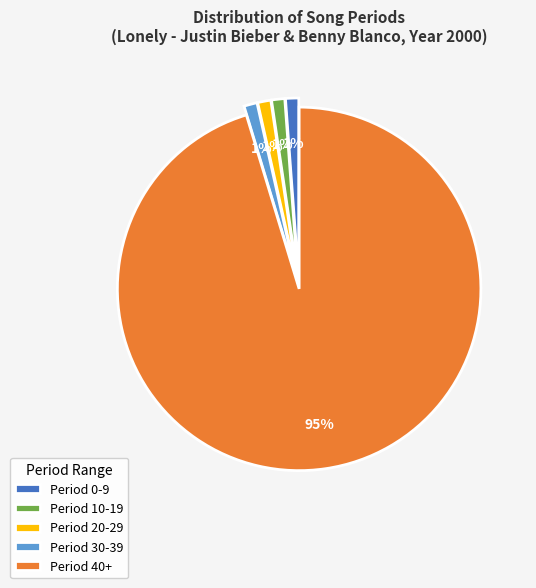

To the nearest percent, what percentage of the pie is Period 0-9?

1%